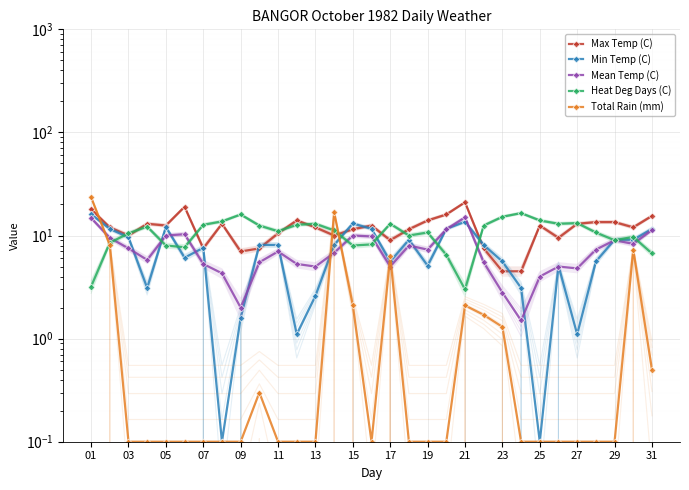

What is the value of the Heat Deg Days (C) point at the 31st from the left?

6.7